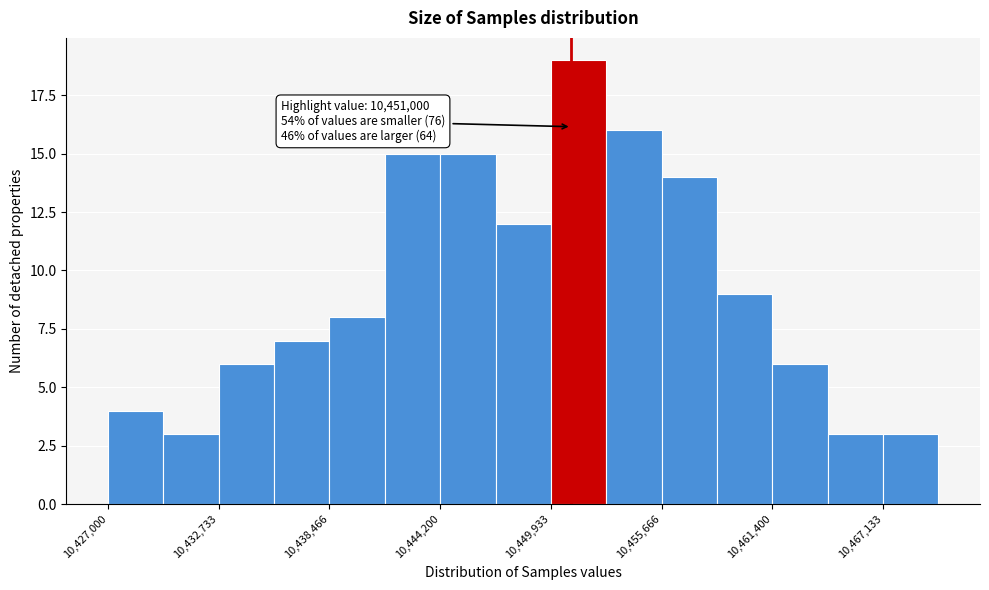

Read against the x-axis, roughly where is the centre of the tallest bar?

10451000